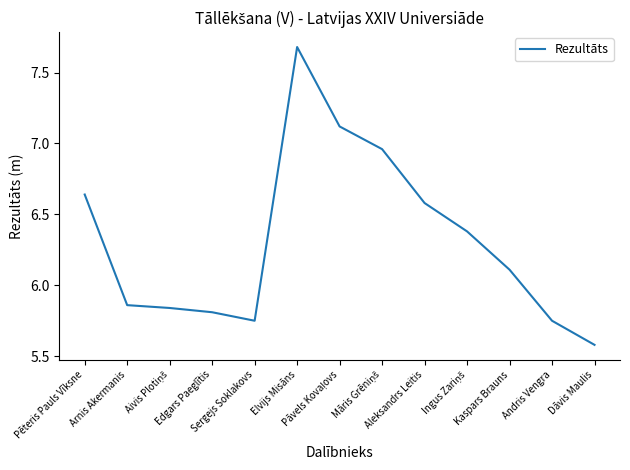

What is the smallest value displayed?

5.6